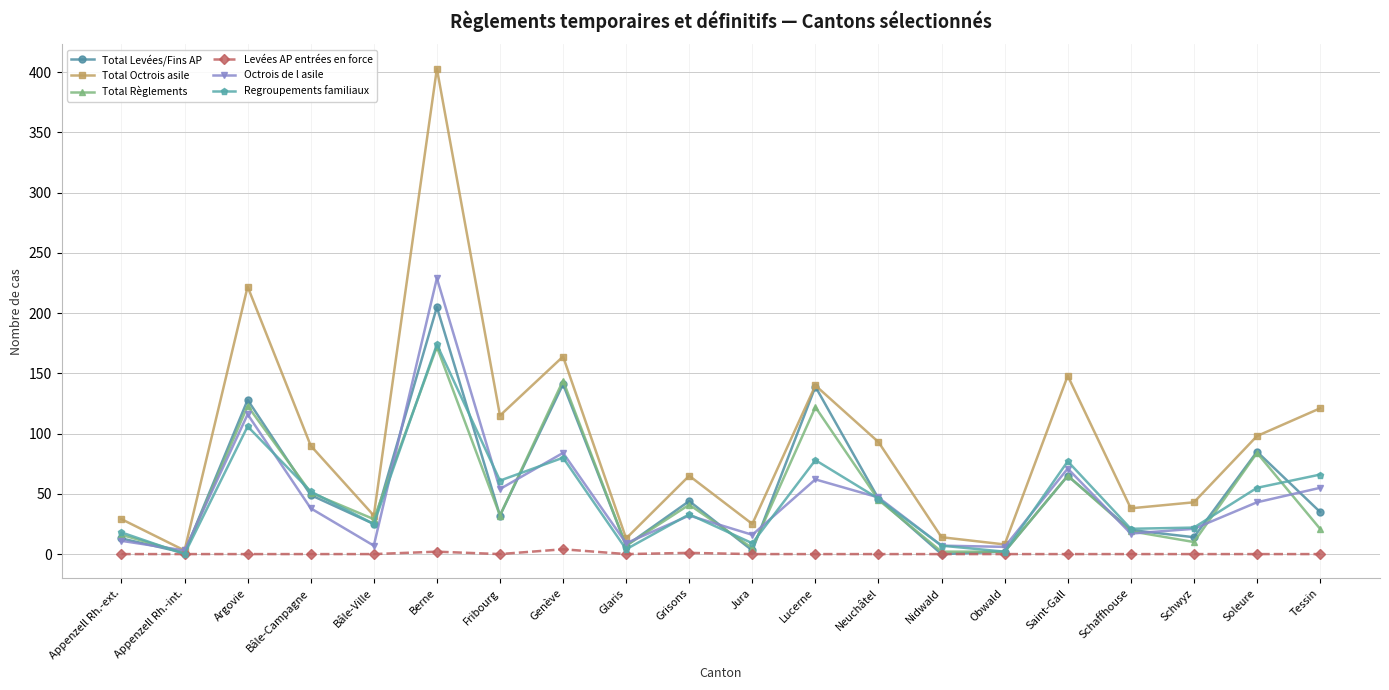

How many lines are shown in the chart?

6